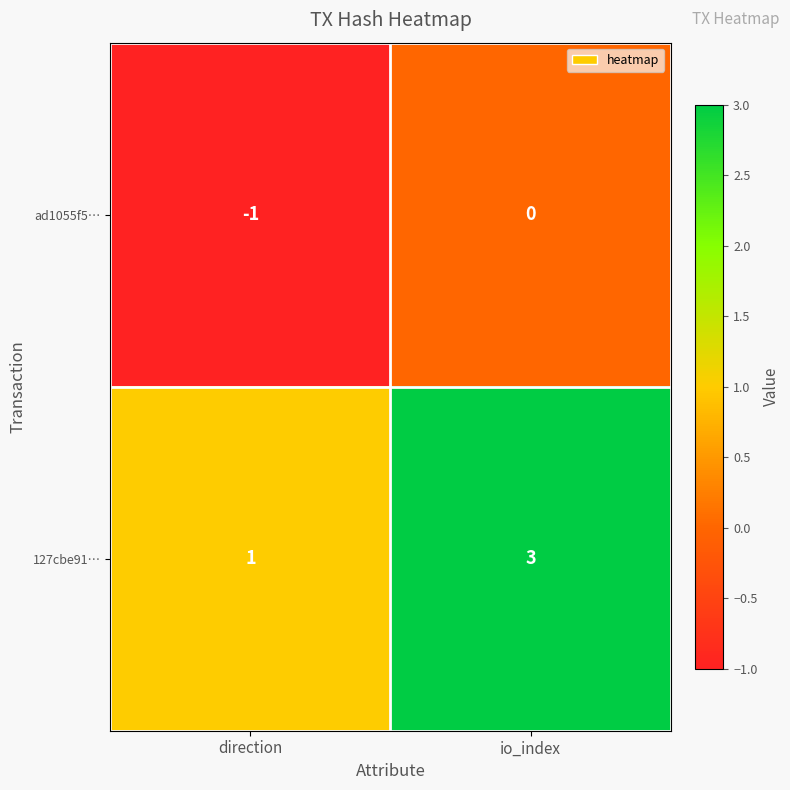

At which category does the chart reach its minimum across all series?

direction